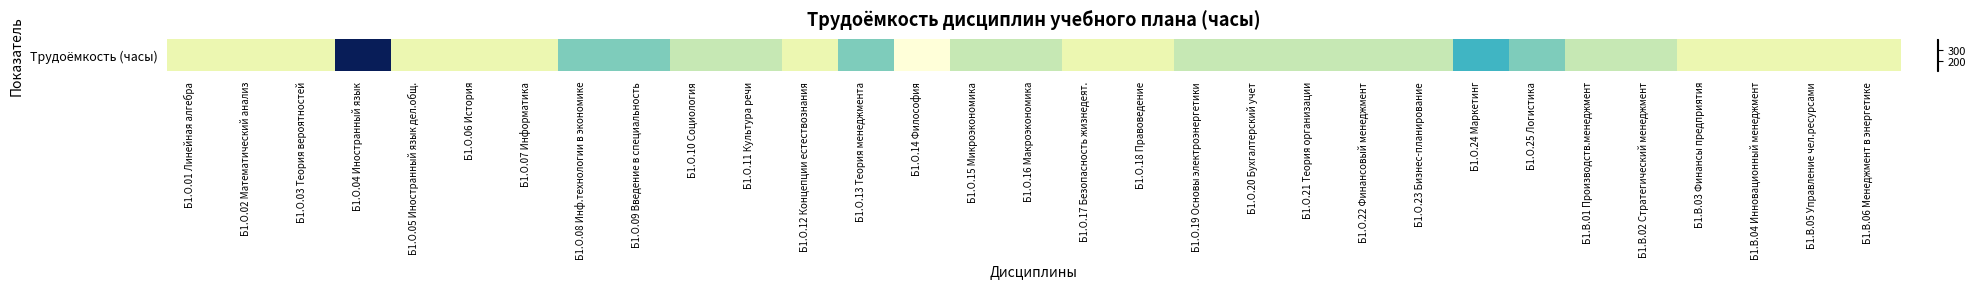

Reading right to left, list all the values displayed in this chart.

144	144	144	144	180	180	216	252	180	180	180	180	180	144	144	180	180	108	216	144	180	180	216	216	144	144	144	396	144	144	144